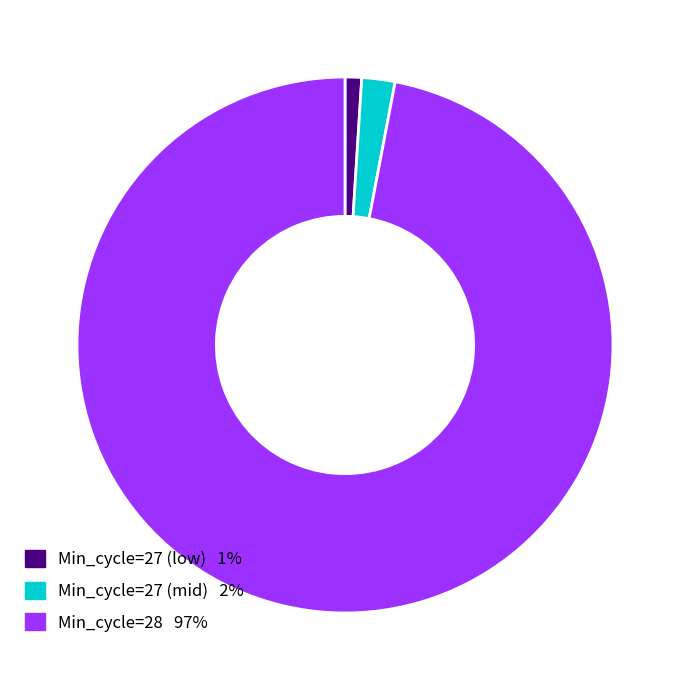

Is there any slice that represents more than half of the pie?

Yes